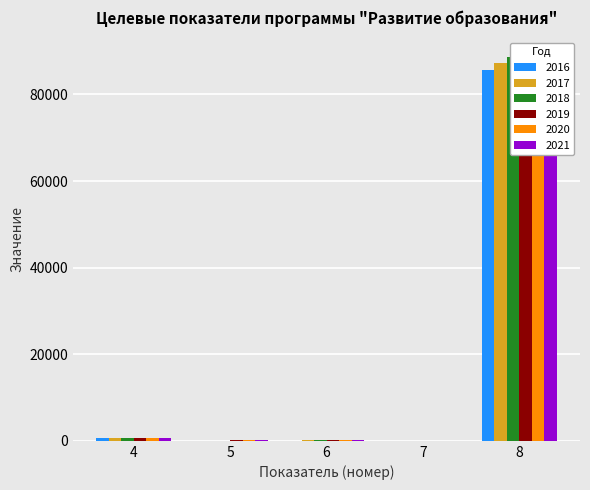

Is it true that 2021 equals 24.1 at 12?

False